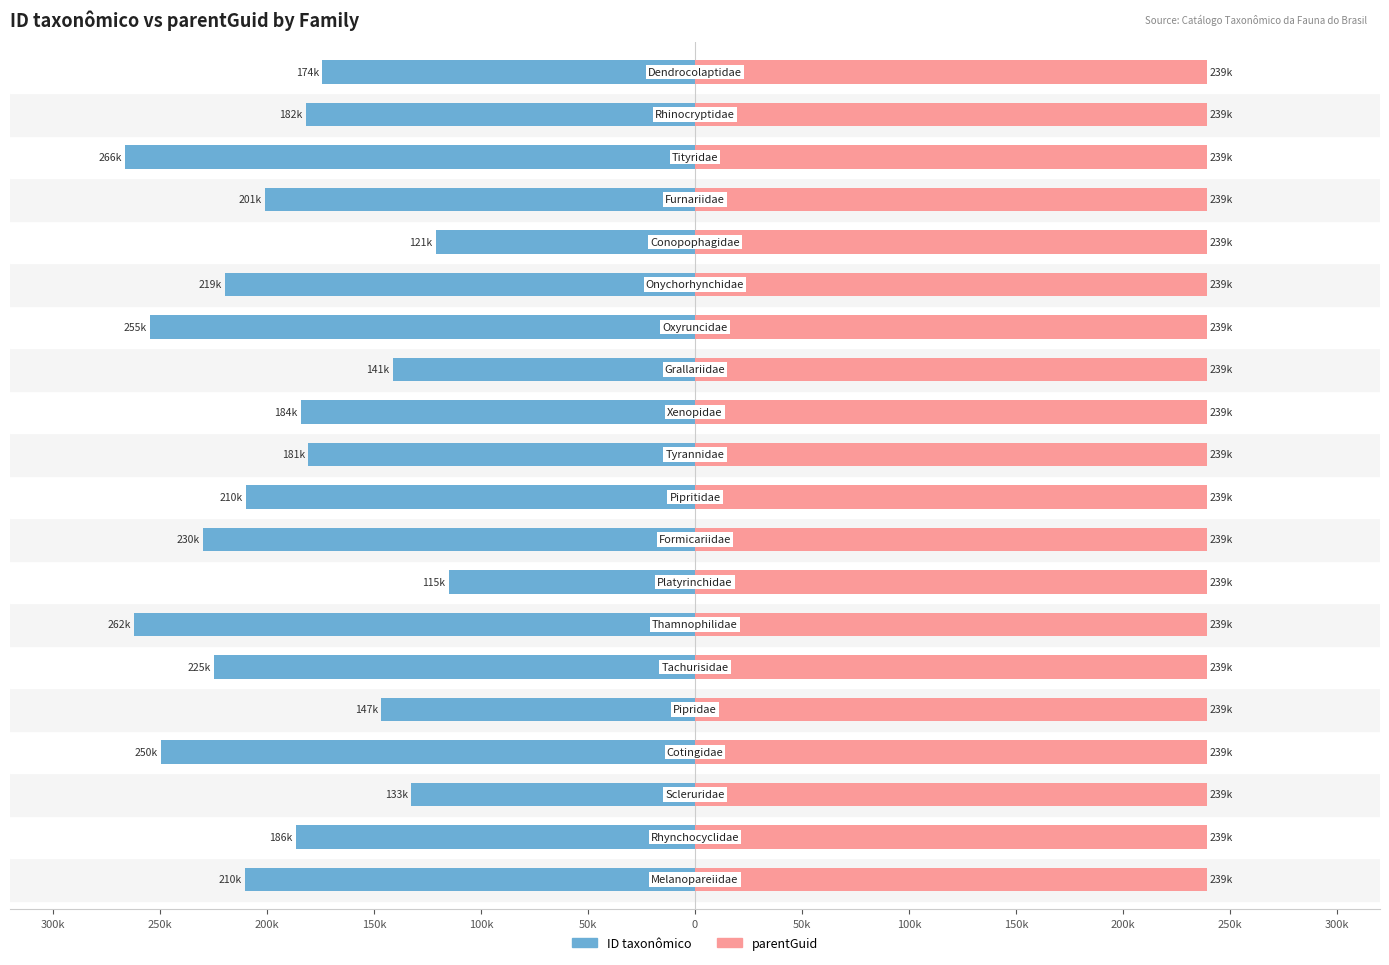

List the series in order of their overall mean, highest first.

parentGuid, ID taxonômico